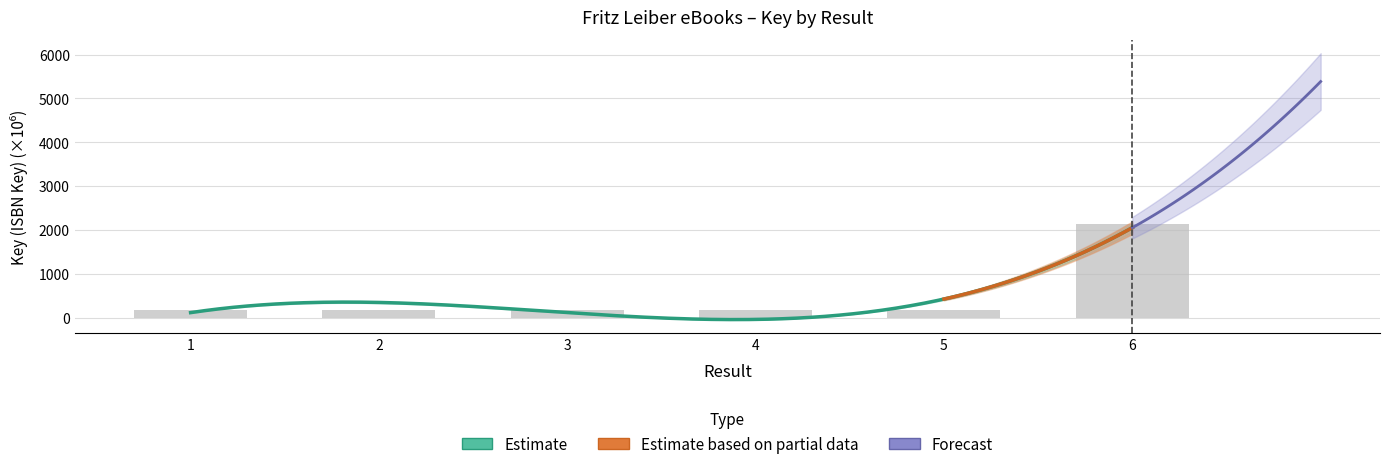

What is the average value?

501.0